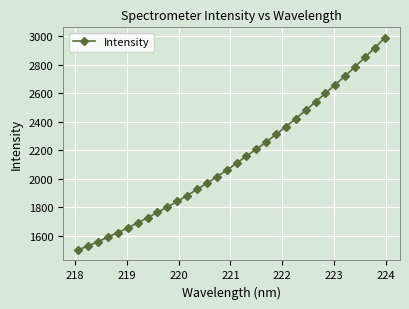

What is the value of the 14th point from the left?

1969.0